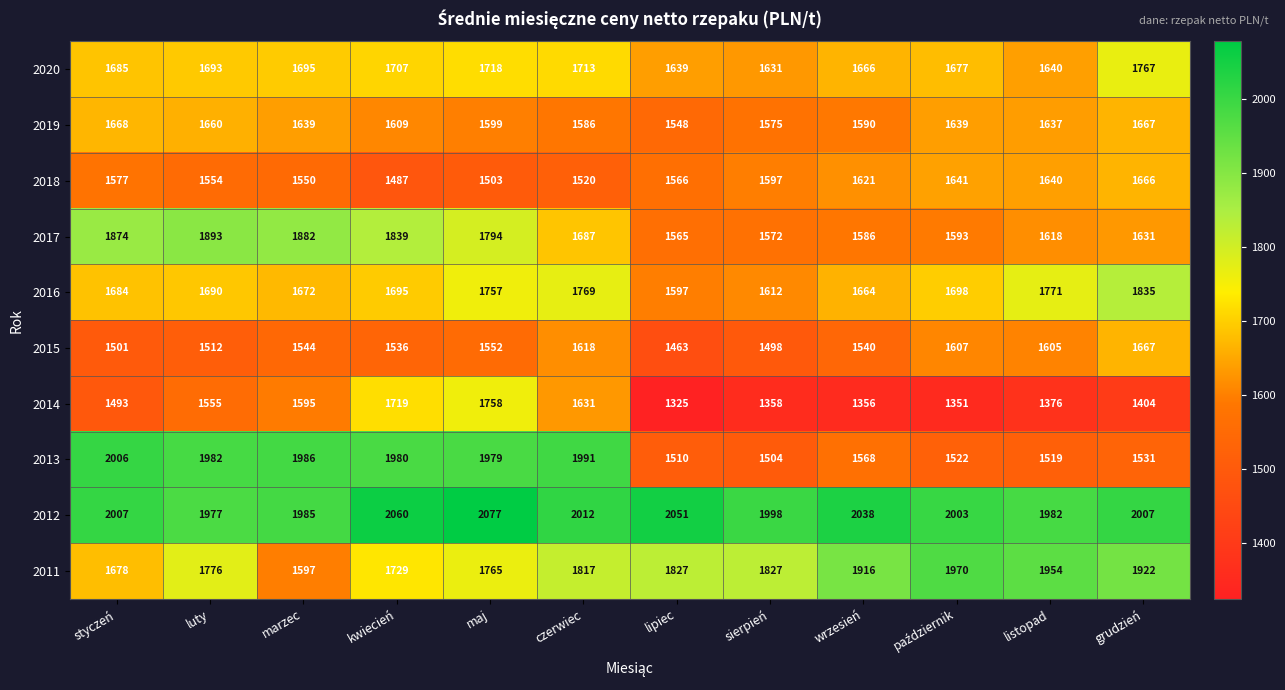

What is the maximum value for 2018?

1666